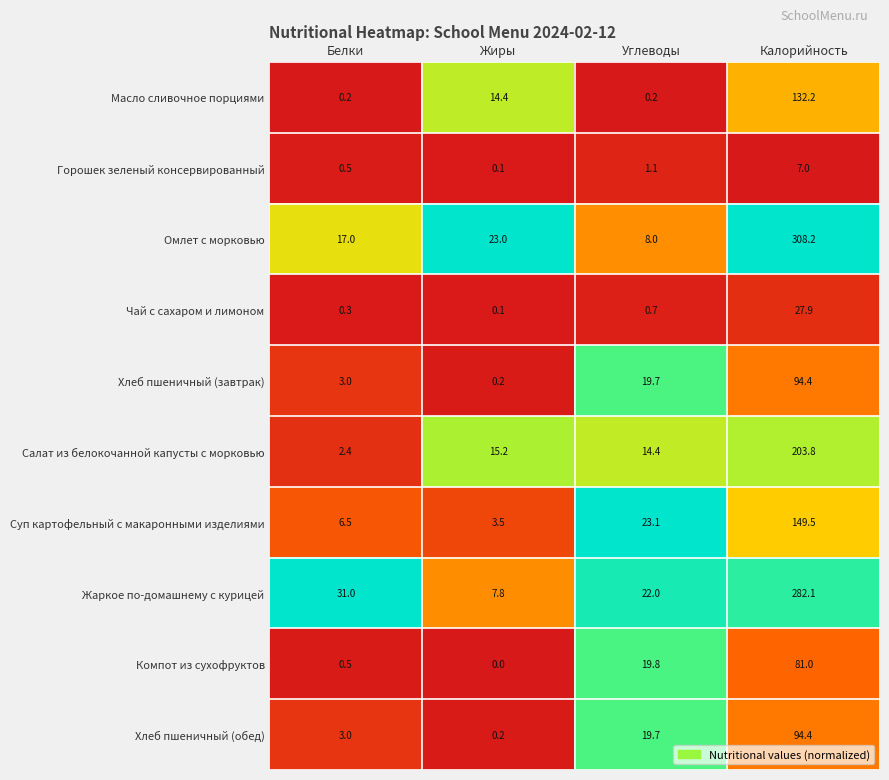

Is the value of Чай с сахаром и лимоном at Углеводы greater than the value of Жаркое по-домашнему с курицей at Белки?

No